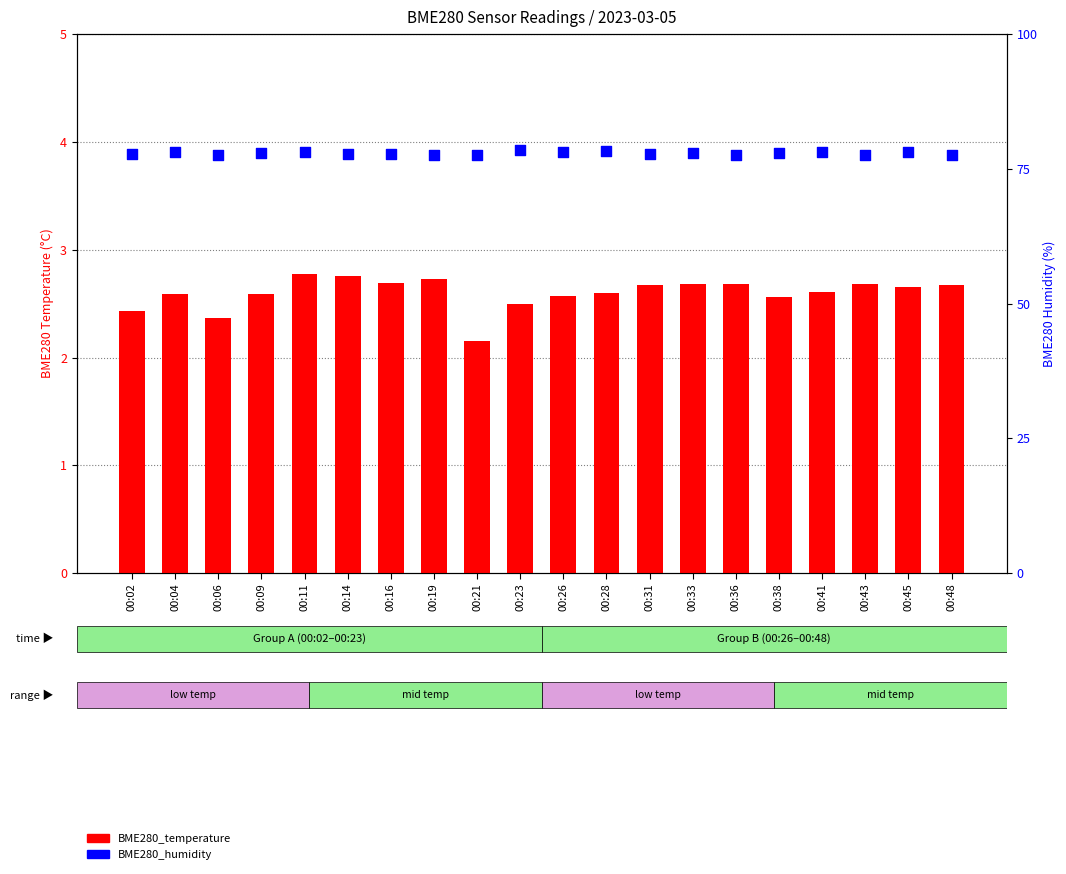

Is the value of BME280_humidity at 00:19 greater than the value of BME280_temperature at 00:36?

Yes